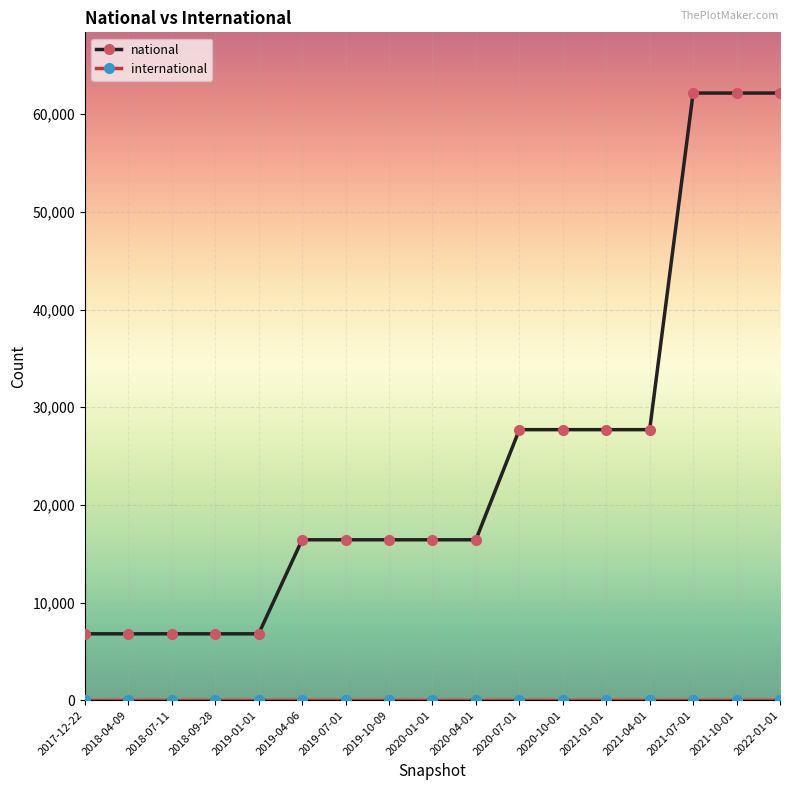

Which series has the largest total across all categories?

national